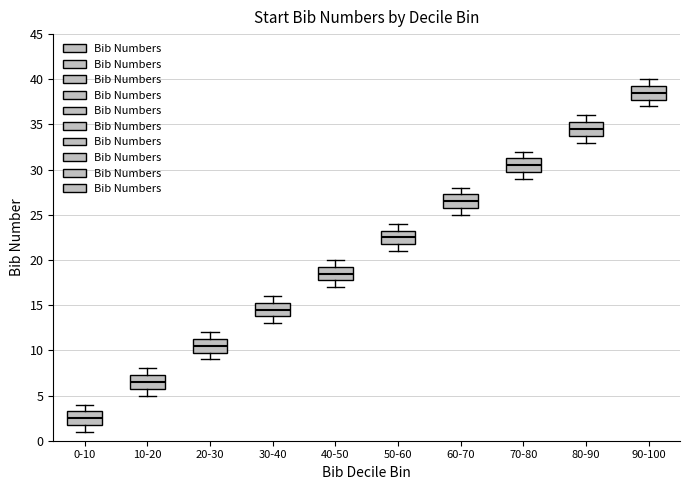

Where does the median line of the box for 20-30 sit on the y-axis? The values are not printed on the chart, so give them approximately, as read against the axis.

10.5